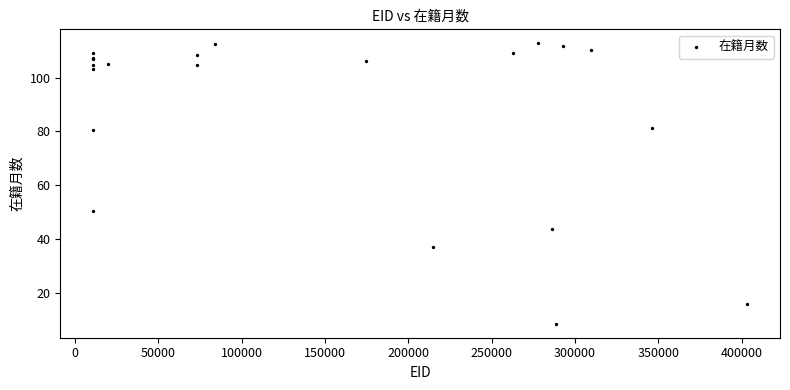

What Y value in the scatter plot is closest to 60?

50.3